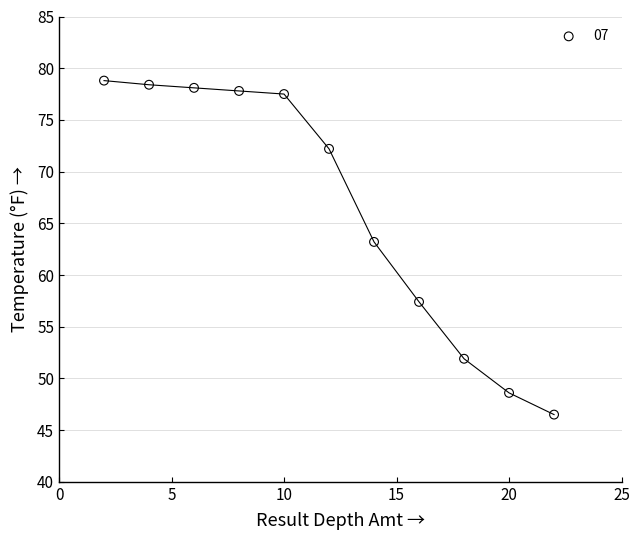

What is the range of X values (max minus min)?

20.0